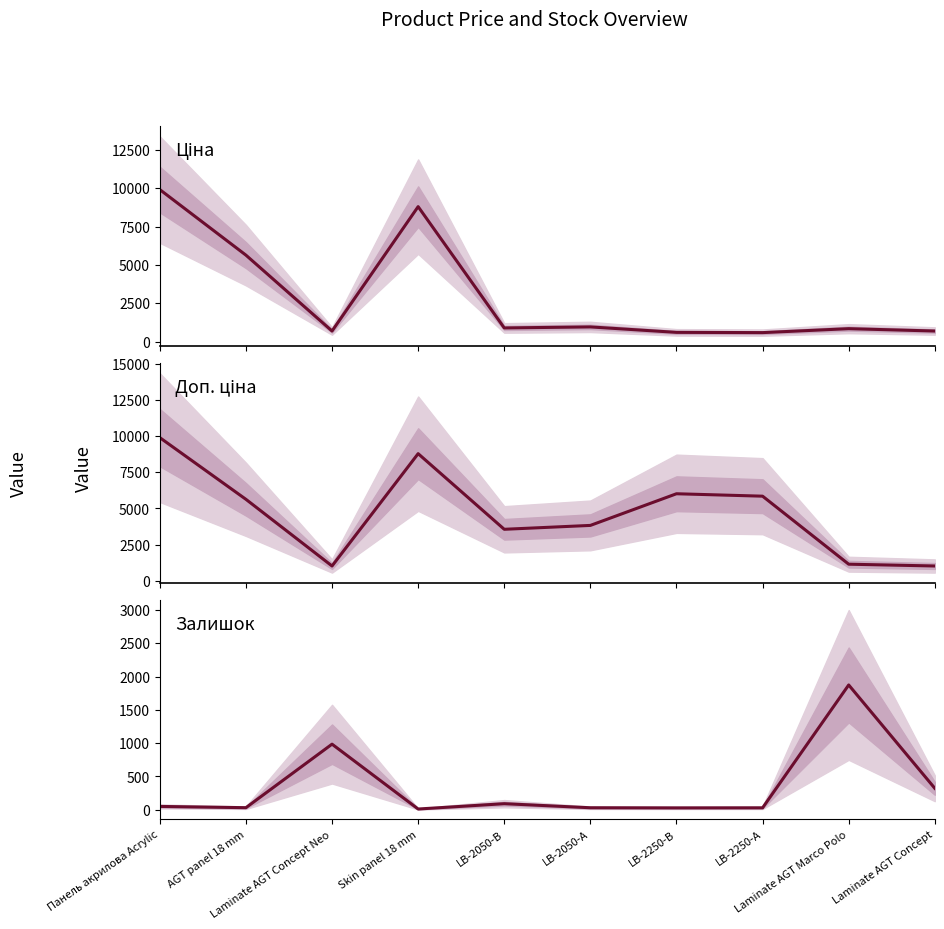

What value does the Залишок series have at Laminate AGT Concept Neo?

985.0